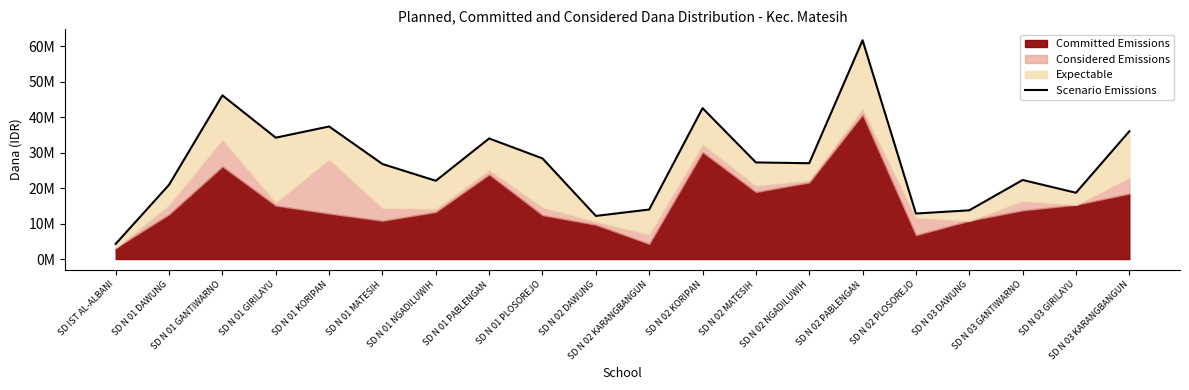

The value at SD N 01 NGADILUWIH is 30747392. True or false?

False